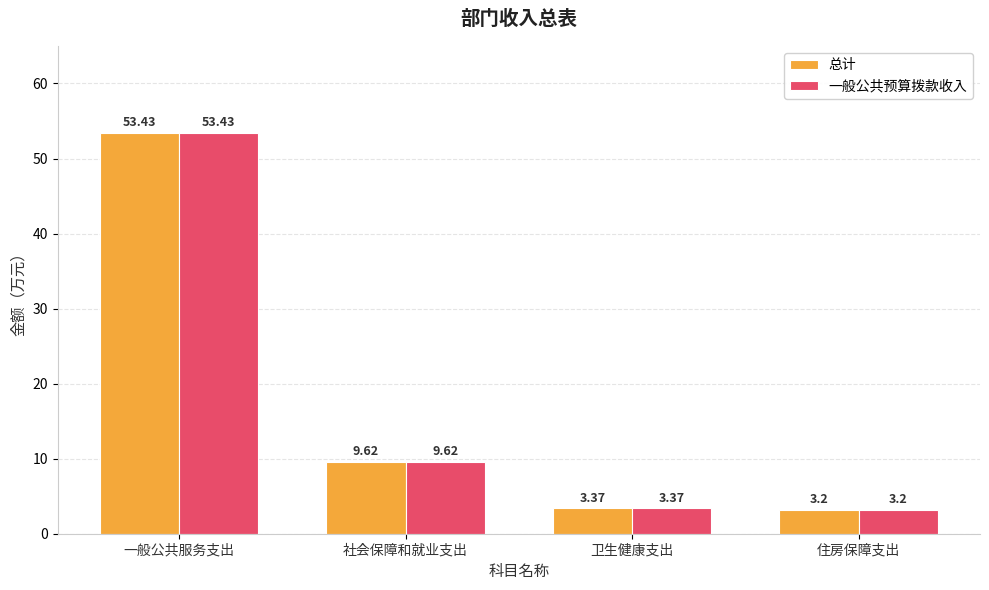

What is the label of the 1st bar from the right?

住房保障支出